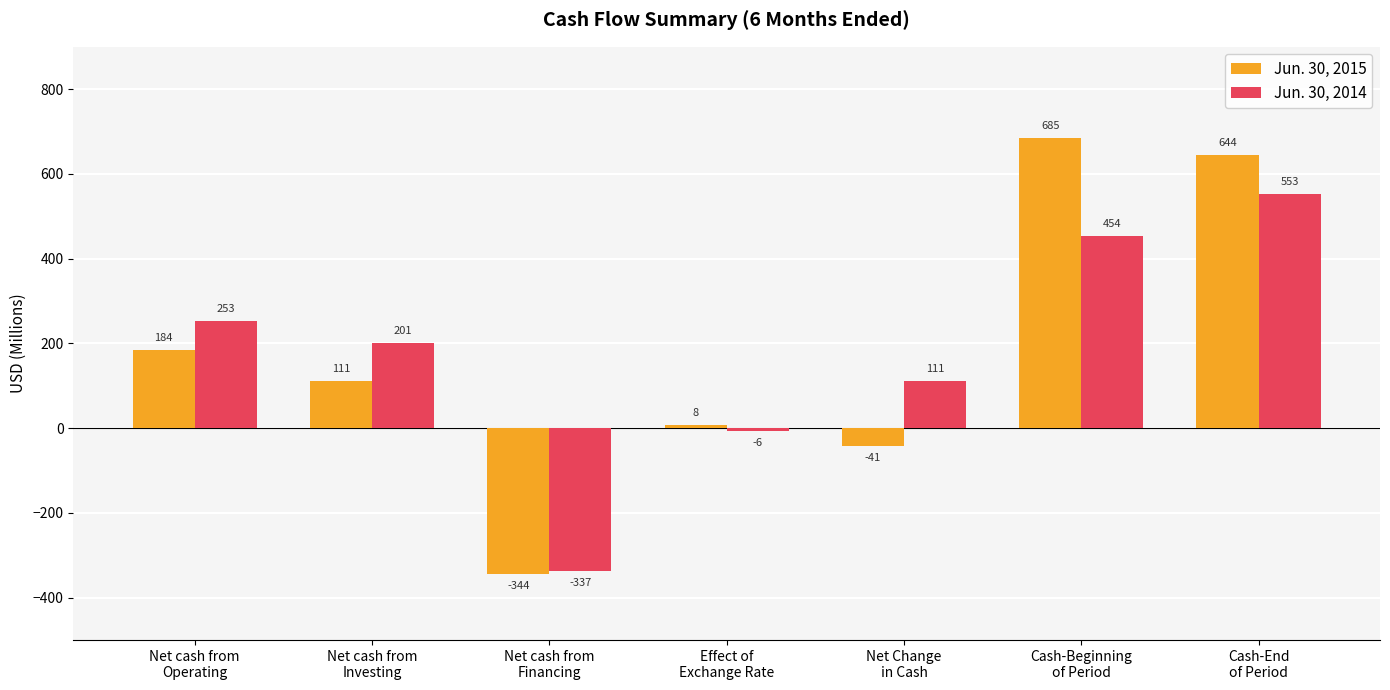

List the series in order of their overall mean, lowest first.

Jun. 30, 2014, Jun. 30, 2015